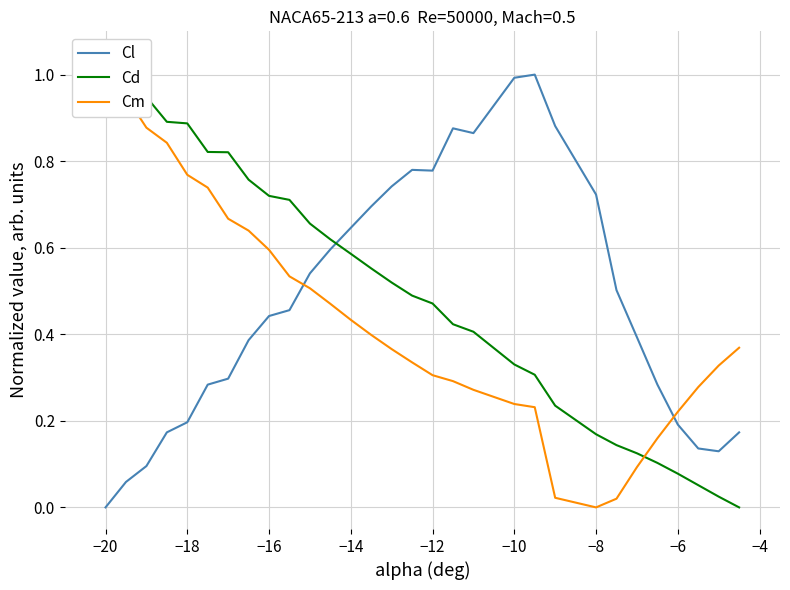

Which series has the widest spread of values?

Cl